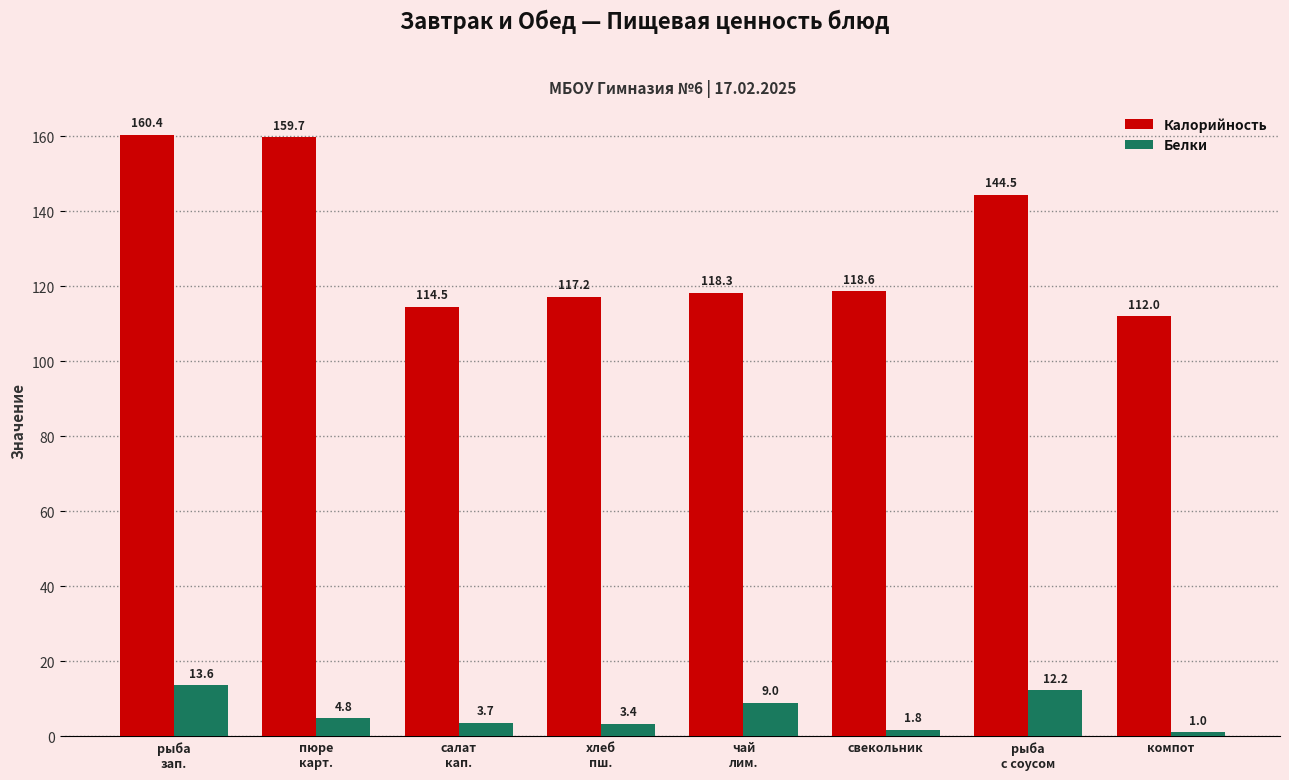

How many series are shown in this chart?

2